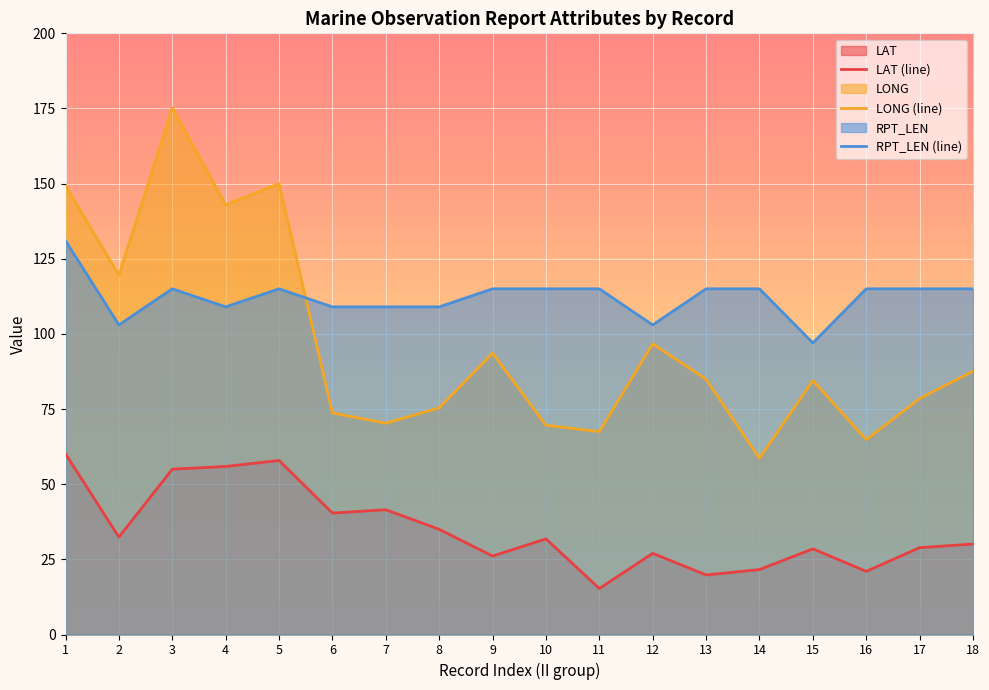

How many data points in RPT_LEN are above 115?

1